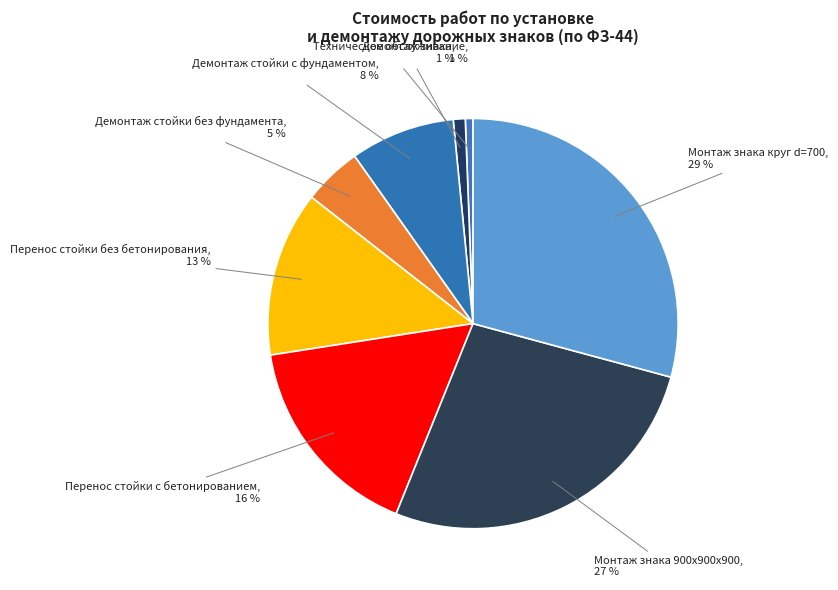

Is there any slice that represents more than half of the pie?

No